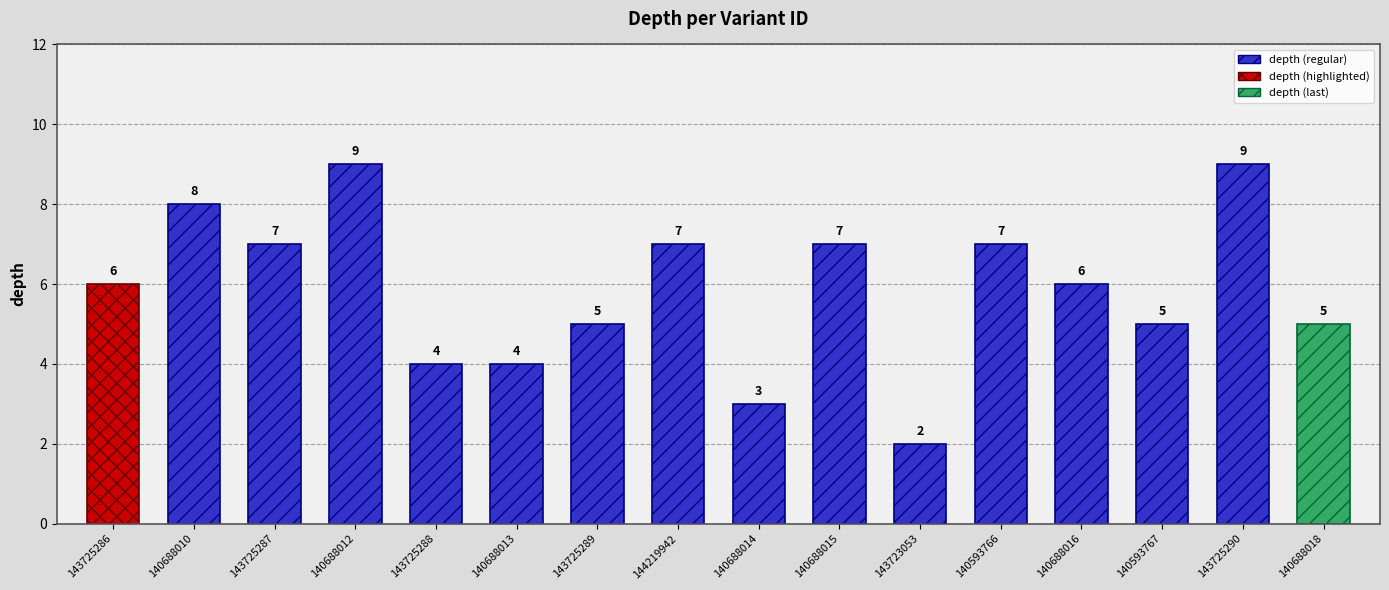

Does the chart contain stacked bars?

No